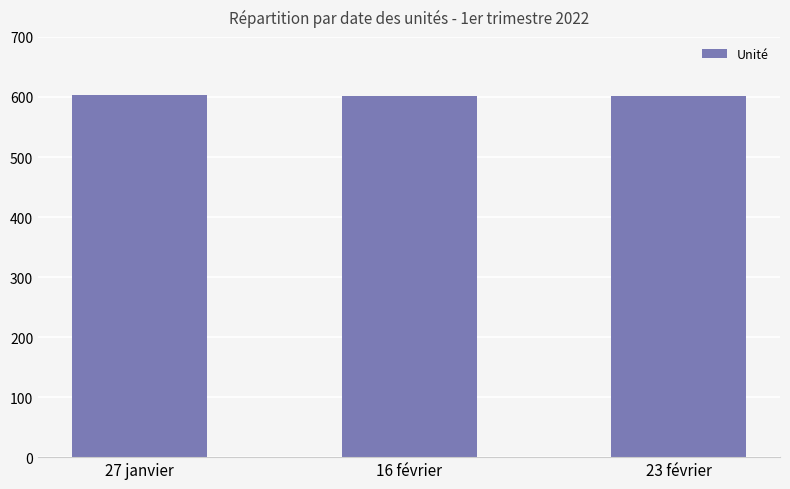

What is the value of the 1st bar from the left?

604